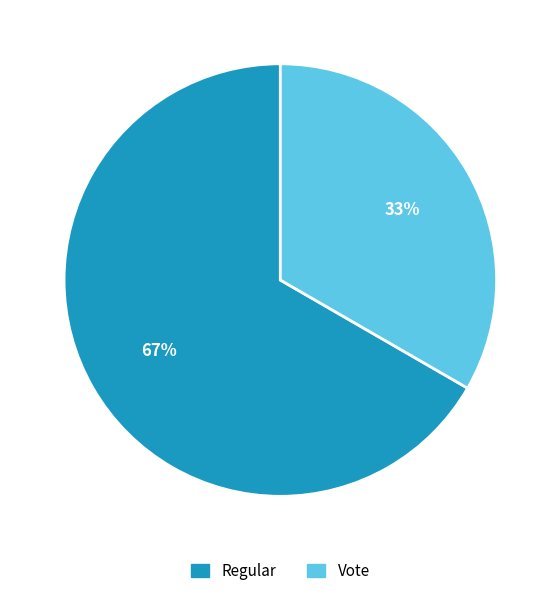

To the nearest percent, what is the combined percentage of Vote and Regular?

100%